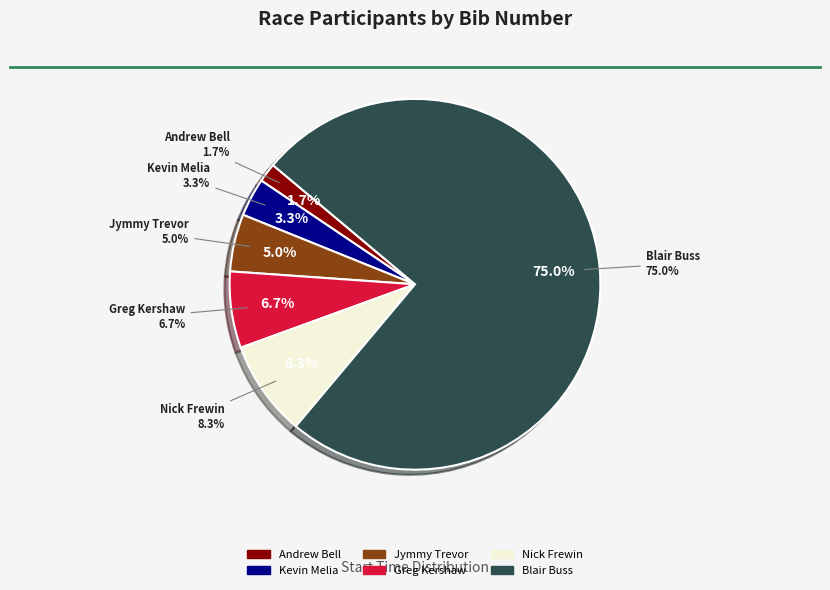

To the nearest percent, what is the average slice percentage?

17%